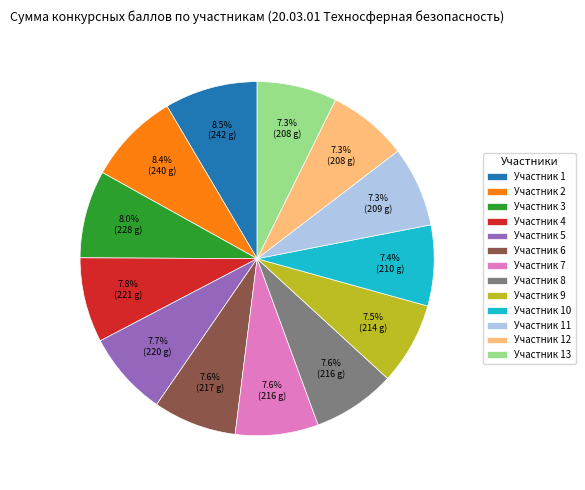

What is the ratio of the value at Участник 7 to the value at Участник 10?

1.0